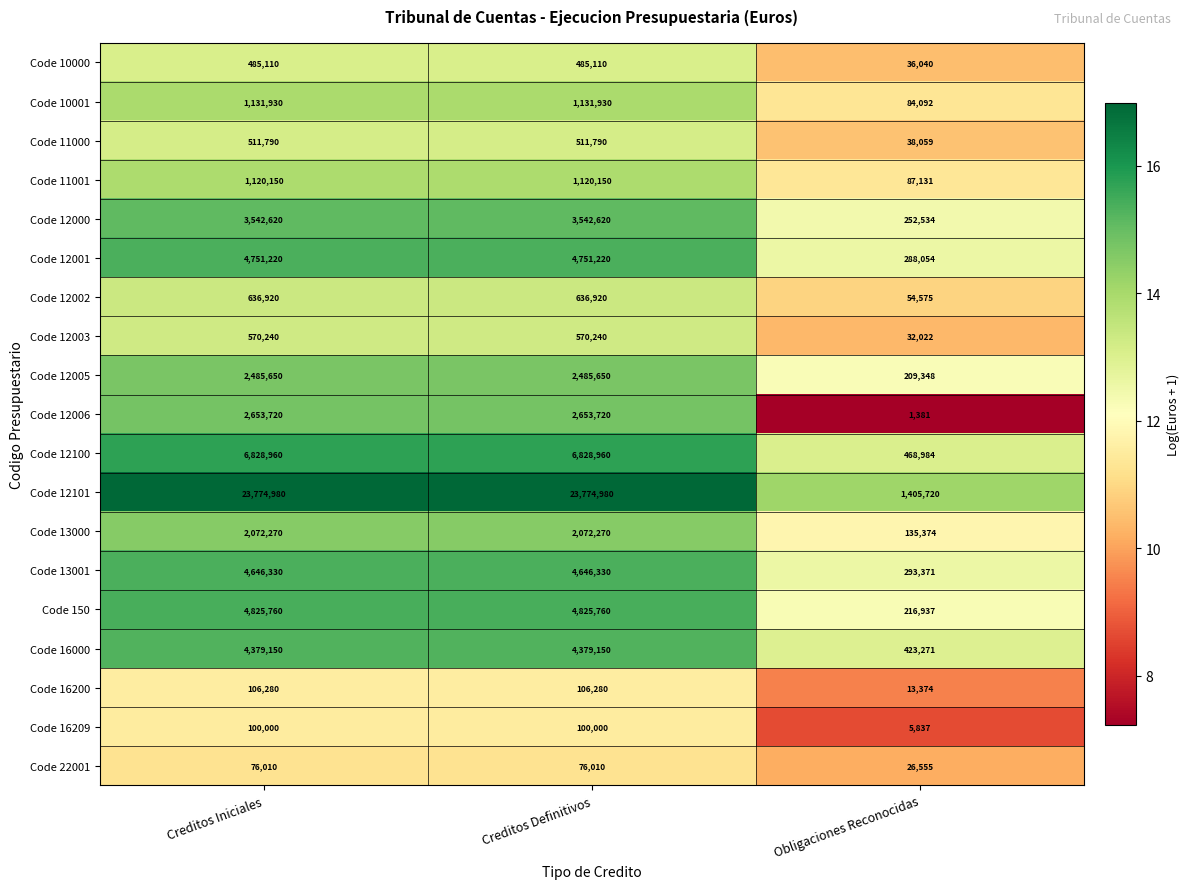

Is it true that Code 12005 equals 209348 at Obligaciones Reconocidas?

True